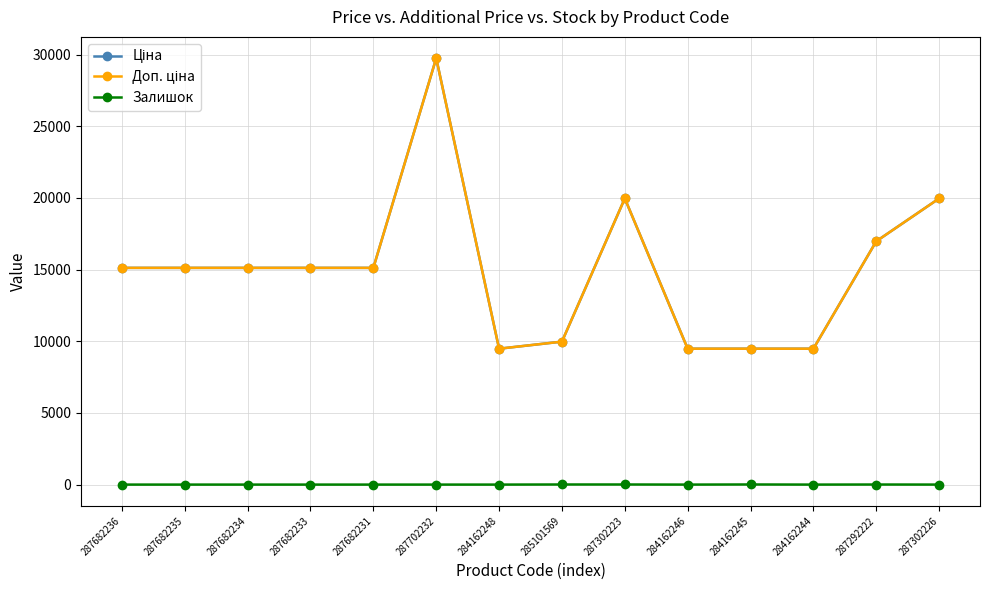

Is this an area chart (filled region under the line)?

No